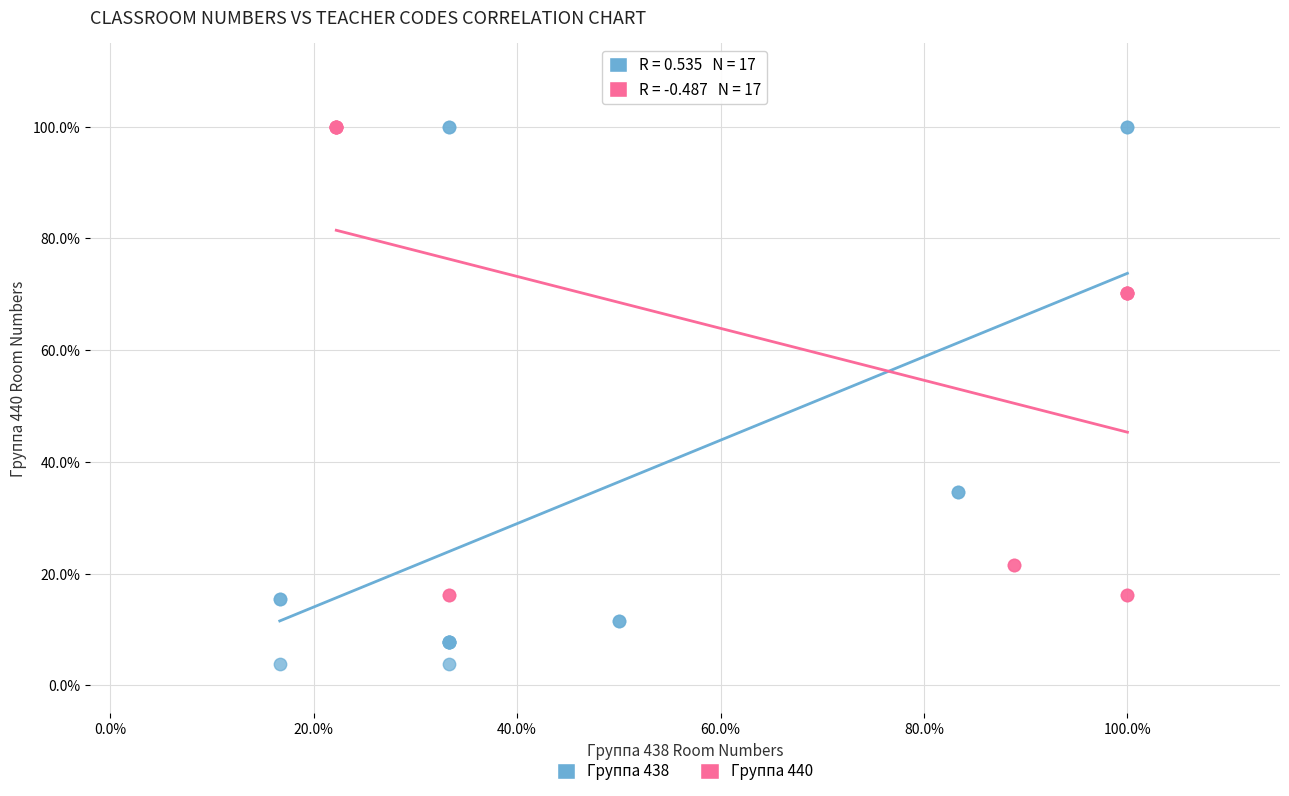

Which series reaches the minimum Y coordinate?

Группа 438